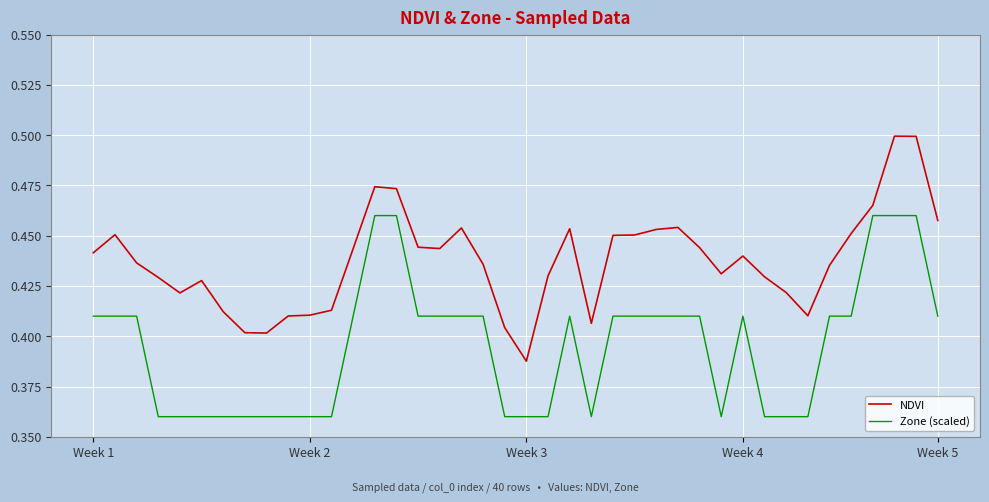

True or false: NDVI and Zone (scaled) intersect in this chart.

False